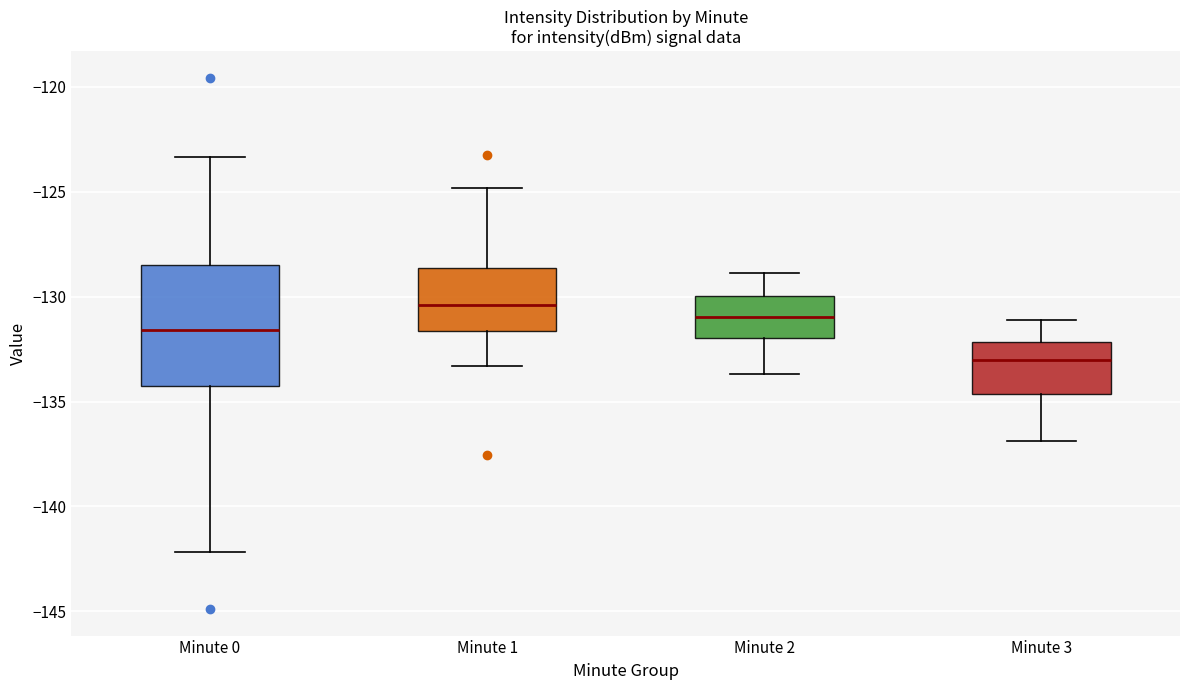

Which box has the highest median line?

Minute 1